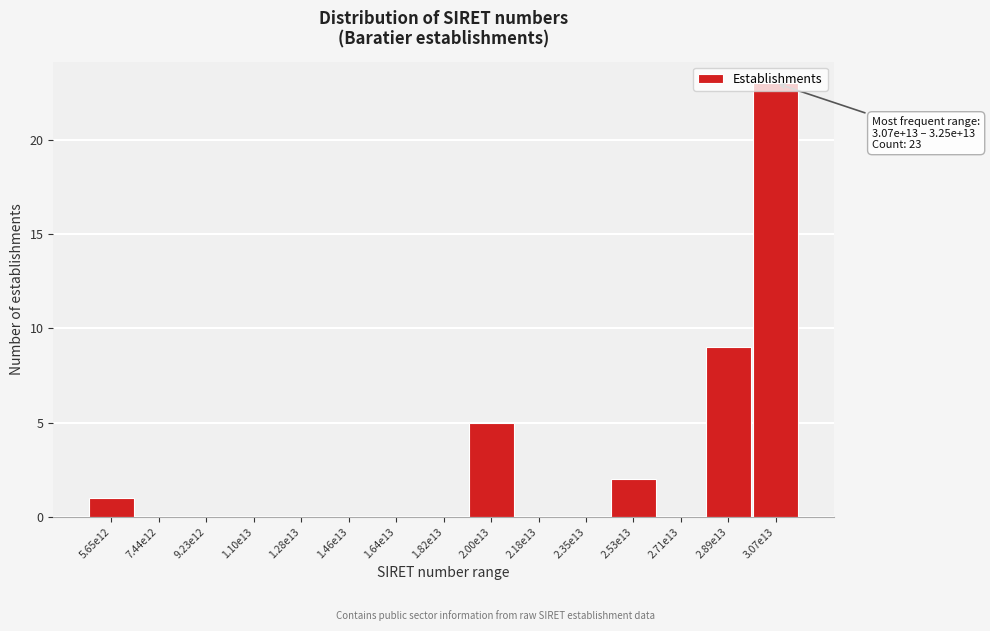

Which category has the highest value across all series?

3.07e13